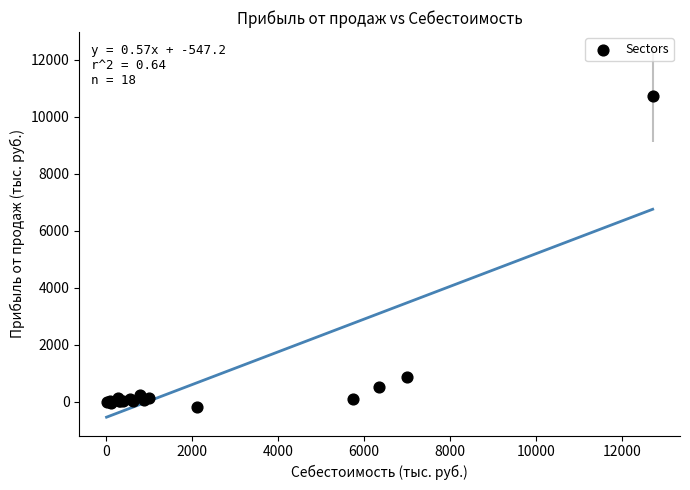

What Y value in the scatter plot is closest to 5272?

855.1